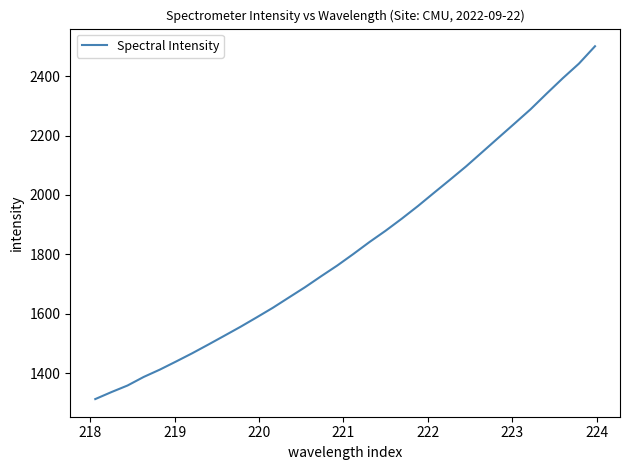

What is the smallest value displayed?

1313.5